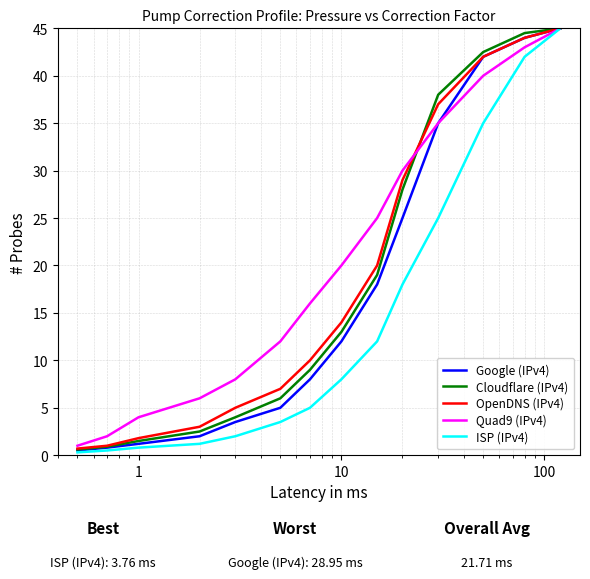

What is the highest value of the OpenDNS (IPv4) series?

45.0